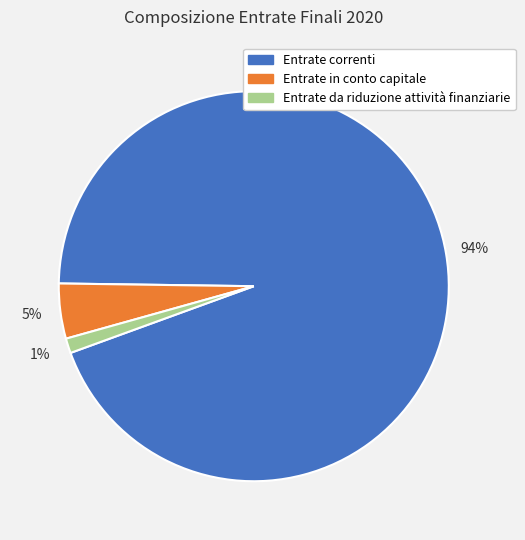

Is it true that Entrate in conto capitale is 5% of the pie?

True